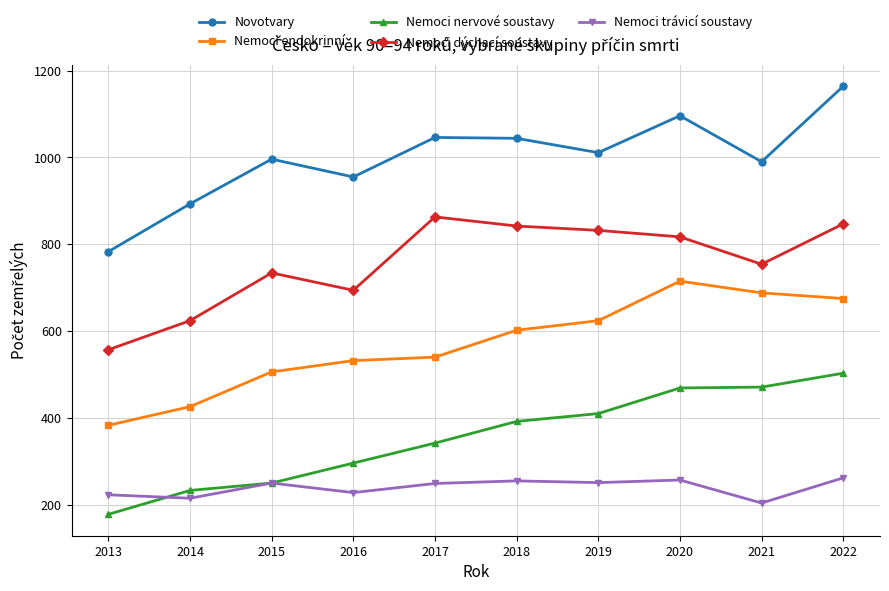

How many series are shown in this chart?

5